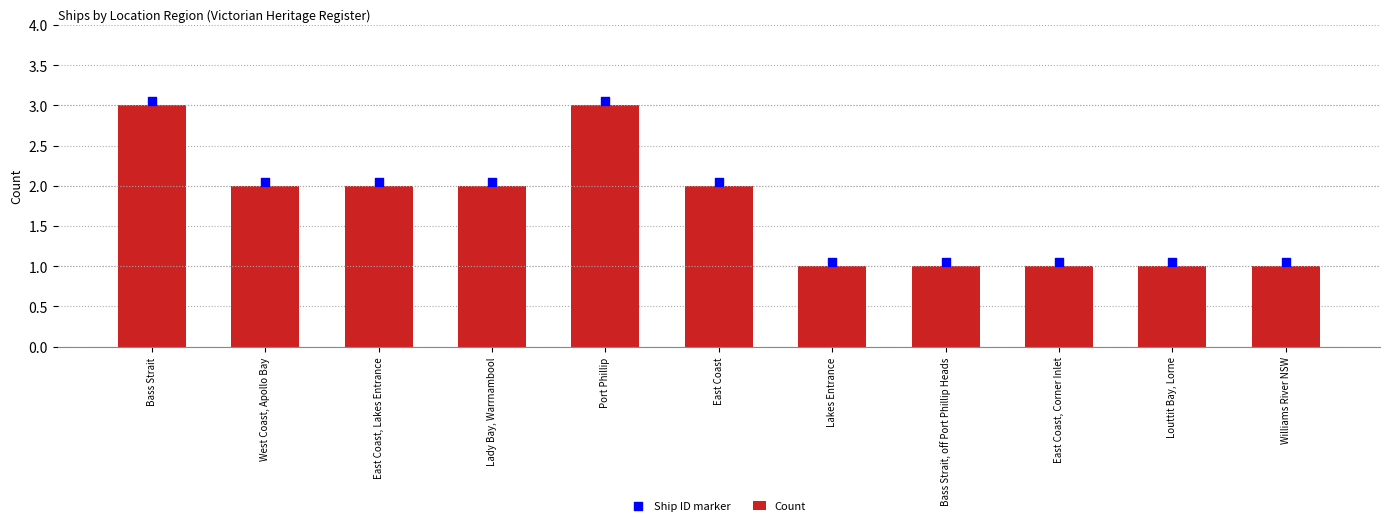

At how many categories does at least one series exceed 2?

6